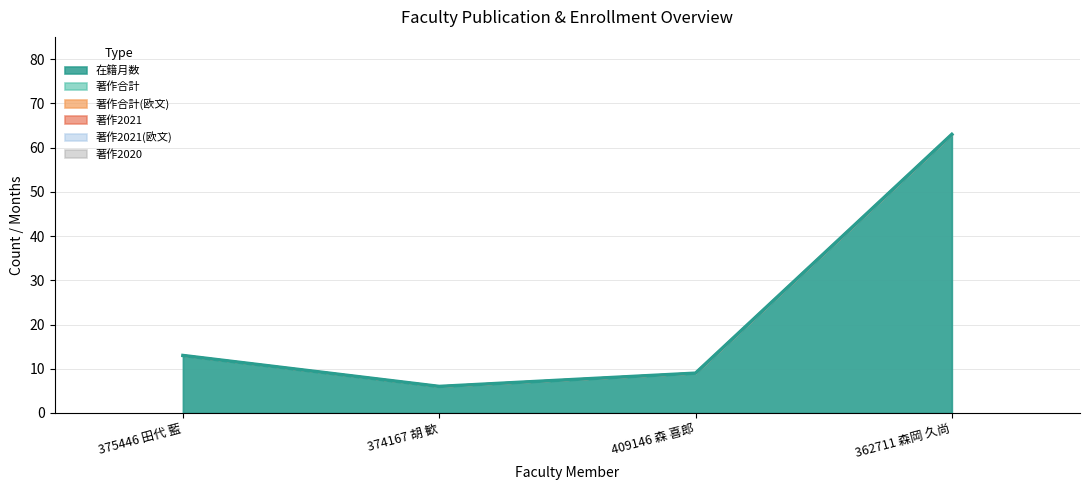

What is the total value across all series at 374167 胡 歓?

6